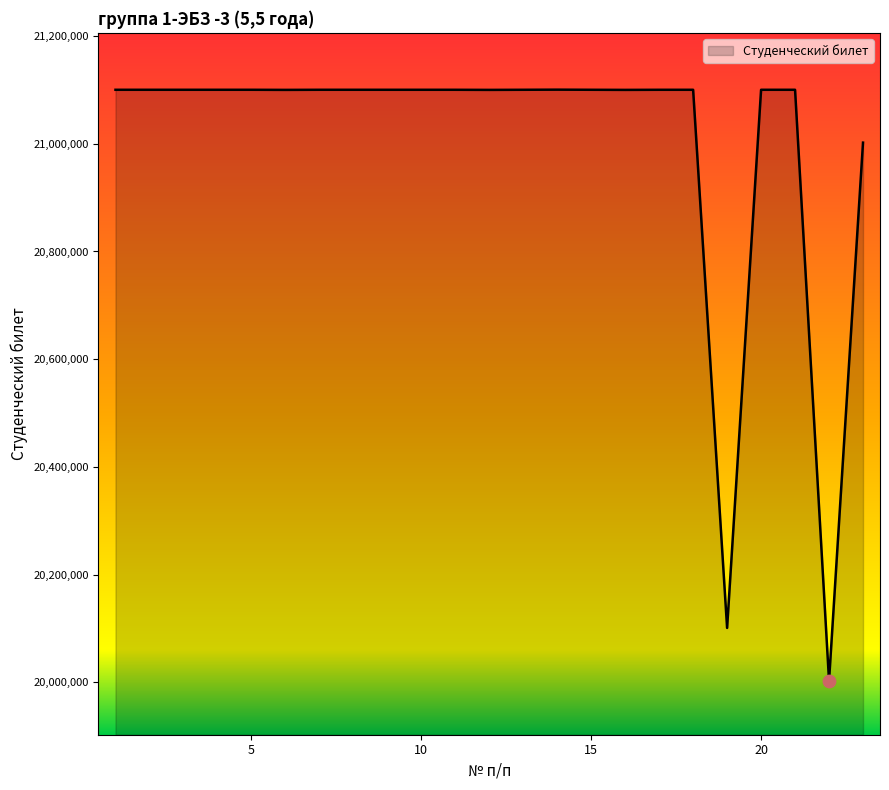

What is the smallest value displayed?

20002601